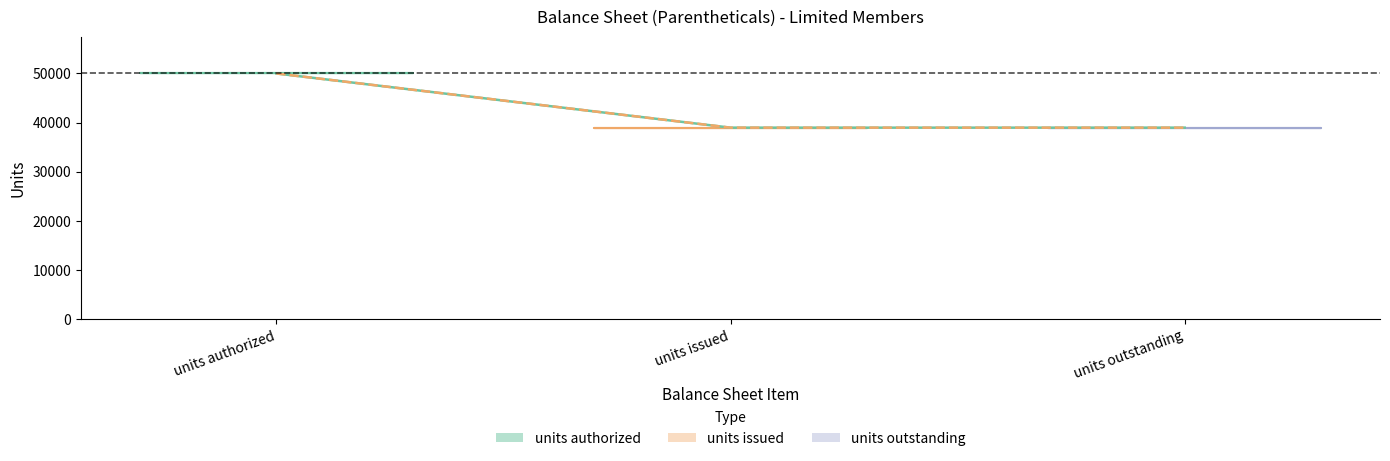

True or false: Dec. 31, 2021 has a value of 50000.0 at units authorized.

True